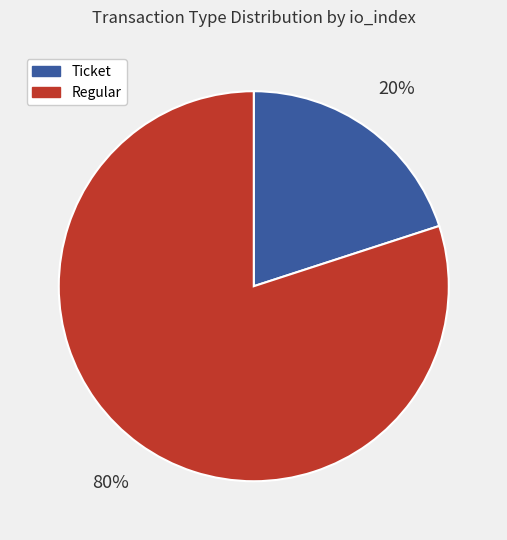

What percentage is the Ticket slice, to the nearest percent?

20%